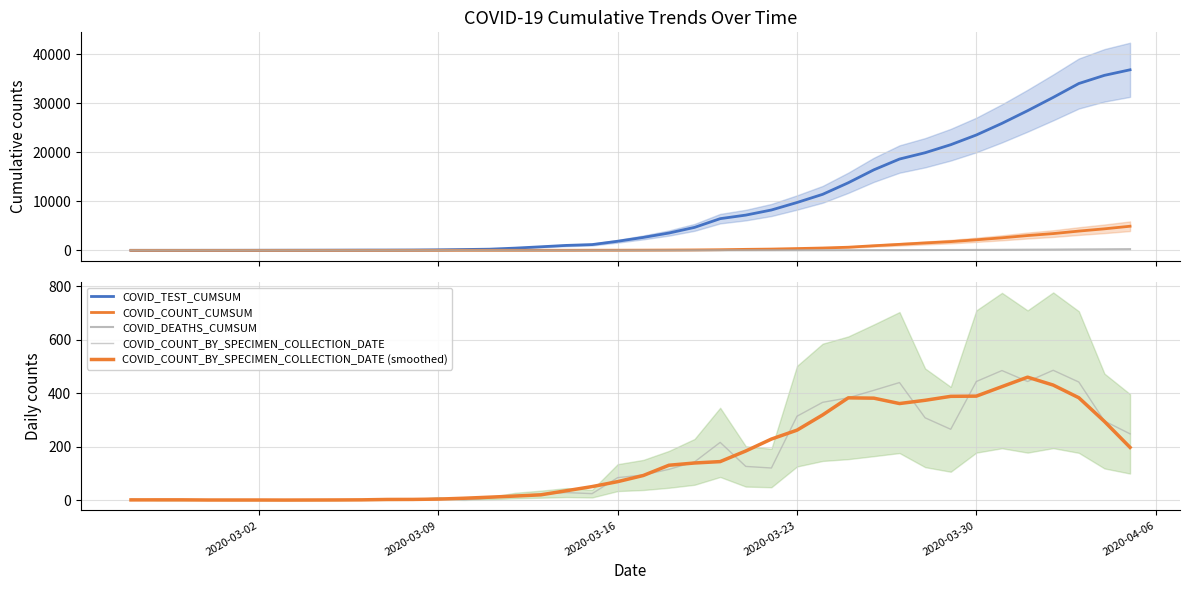

What is the highest value of the COVID_COUNT_BY_SPECIMEN_COLLECTION_DATE series?

486.0